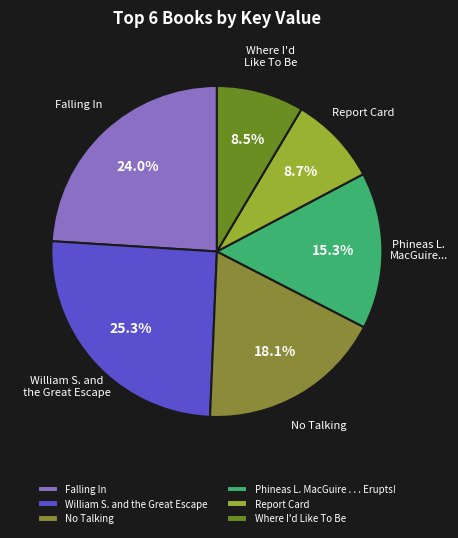

Count the number of slices in the pie.

6